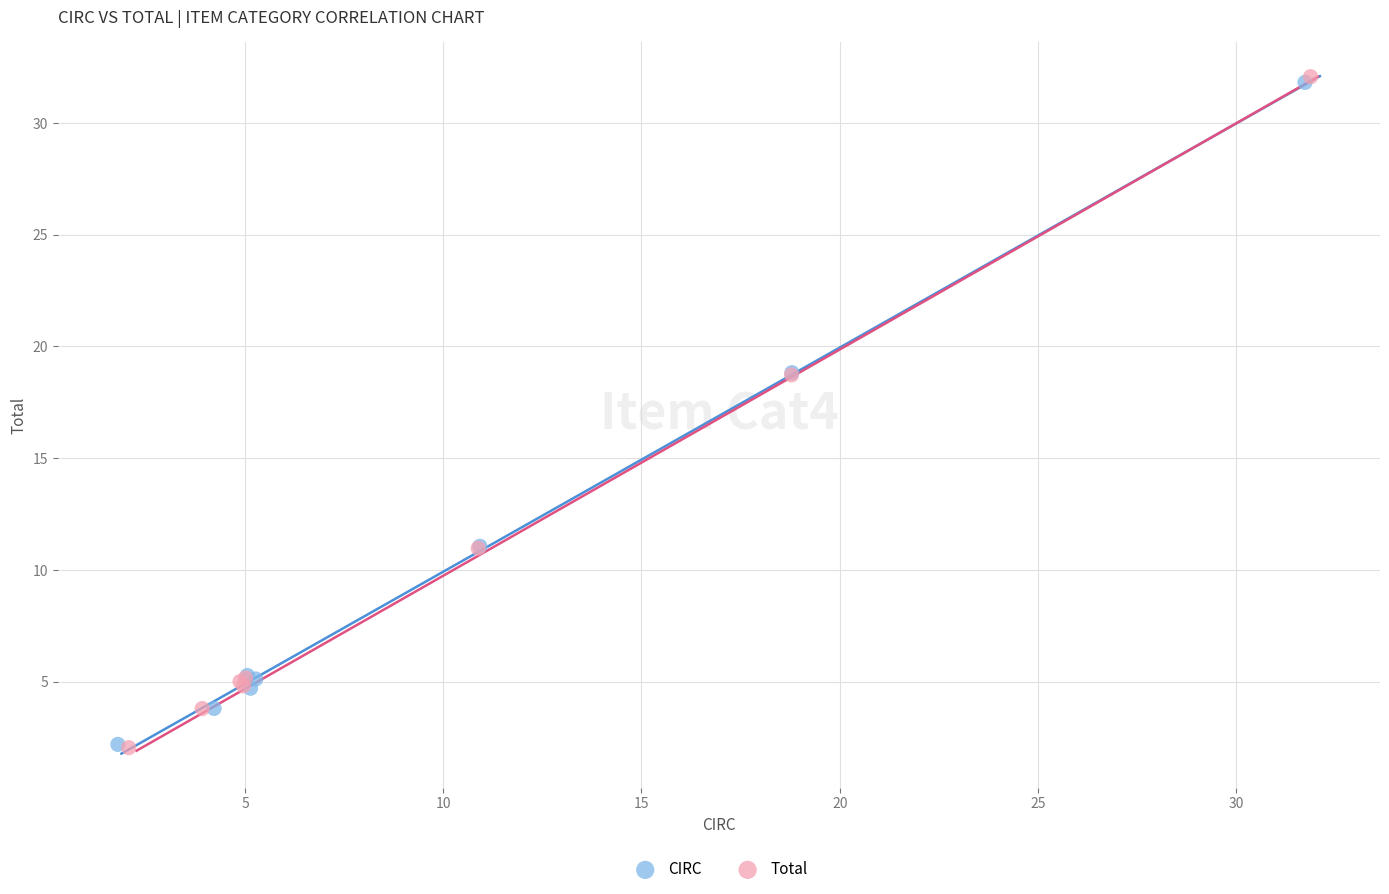

Which series has the largest Y range (max minus min)?

Total